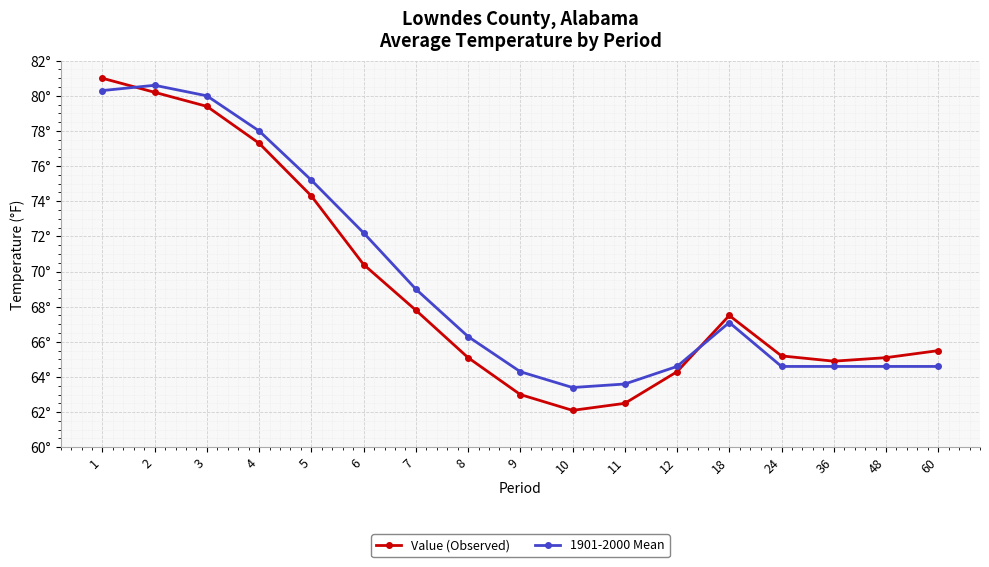

List the series in order of their peak value, lowest first.

1901-2000 Mean, Value (Observed)